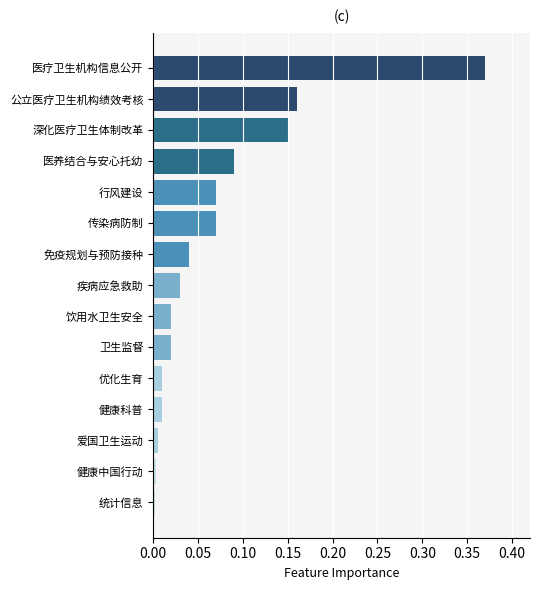

How many categories are shown in the chart?

15